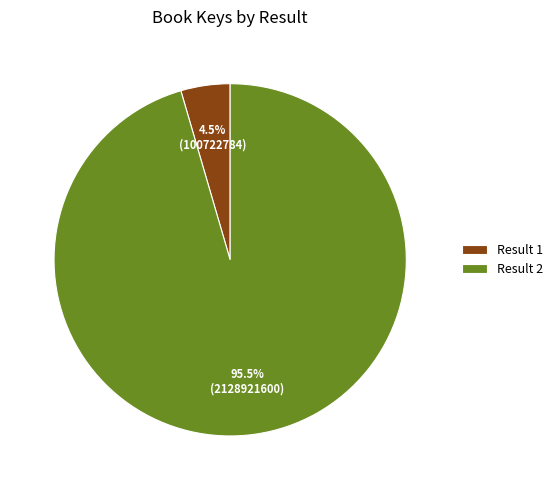

Do Result 1 and Result 2 together represent more than half of the pie?

Yes